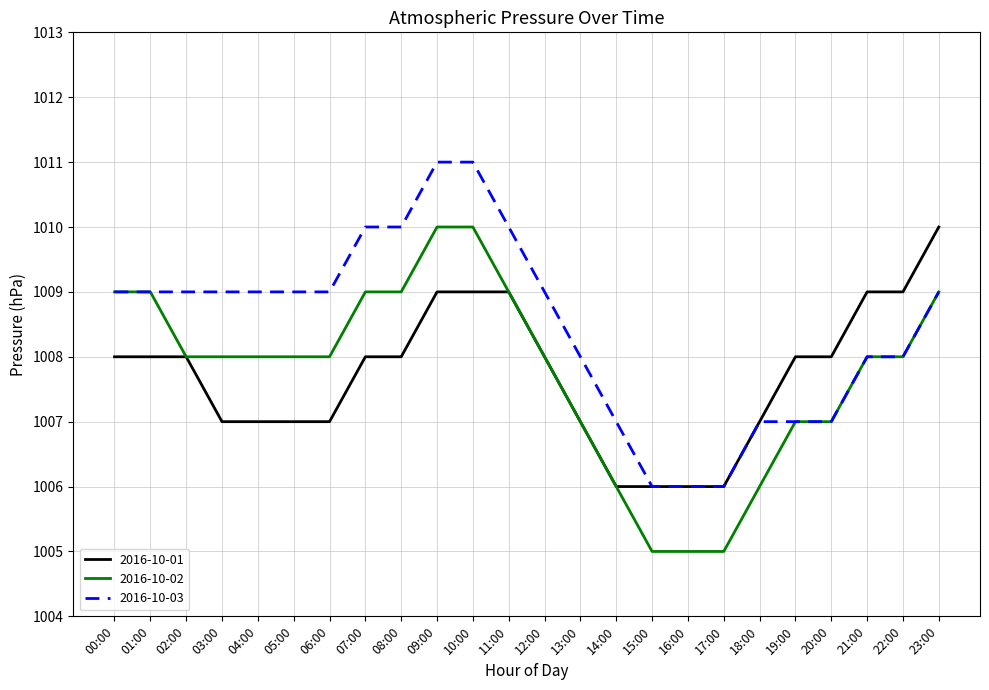

Reading right to left, transcribe all the data shown in this chart.

2016-10-01: 1010	1009	1009	1008	1008	1007	1006	1006	1006	1006	1007	1008	1009	1009	1009	1008	1008	1007	1007	1007	1007	1008	1008	1008
2016-10-02: 1009	1008	1008	1007	1007	1006	1005	1005	1005	1006	1007	1008	1009	1010	1010	1009	1009	1008	1008	1008	1008	1008	1009	1009
2016-10-03: 1009	1008	1008	1007	1007	1007	1006	1006	1006	1007	1008	1009	1010	1011	1011	1010	1010	1009	1009	1009	1009	1009	1009	1009